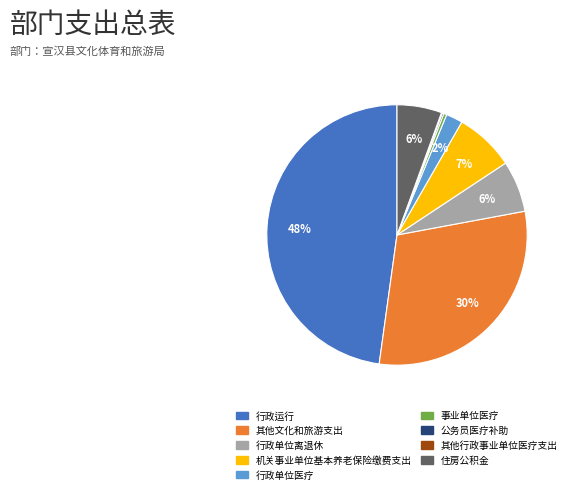

To the nearest percent, what is the average slice percentage?

11%